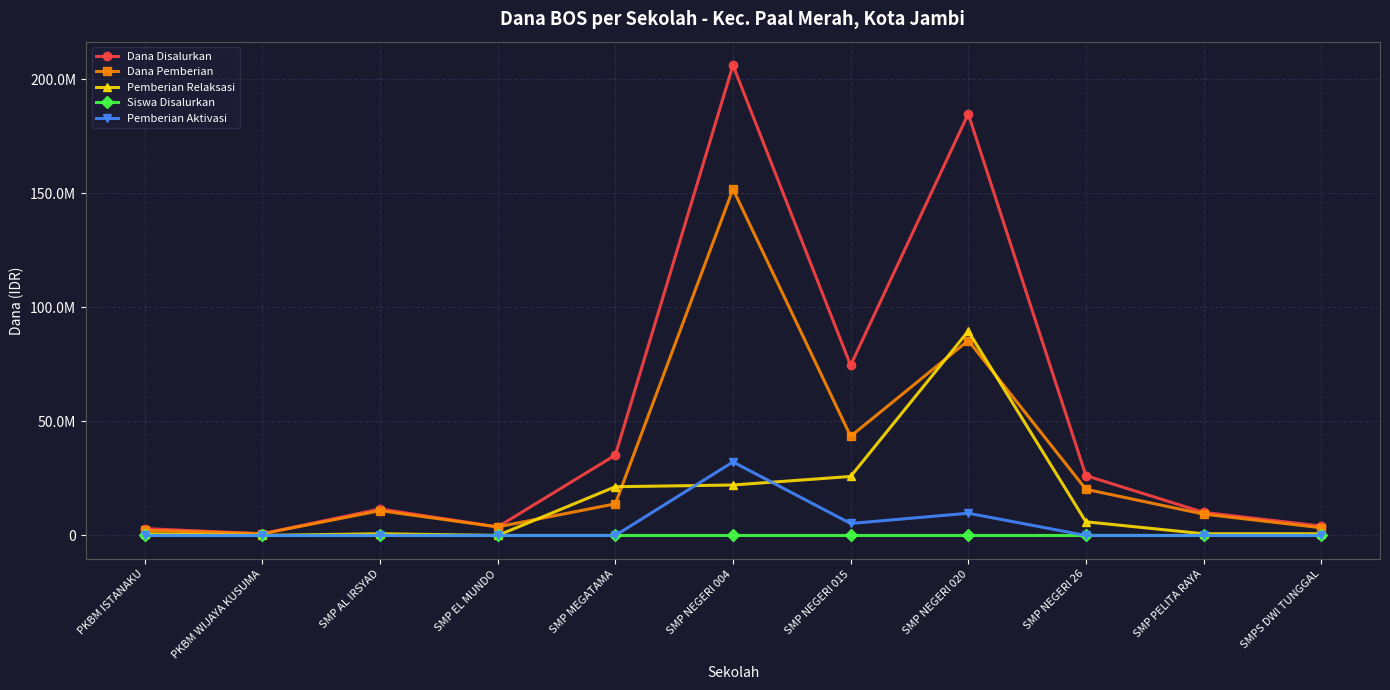

Where is the first local minimum for Dana Disalurkan?

PKBM WIJAYA KUSUMA